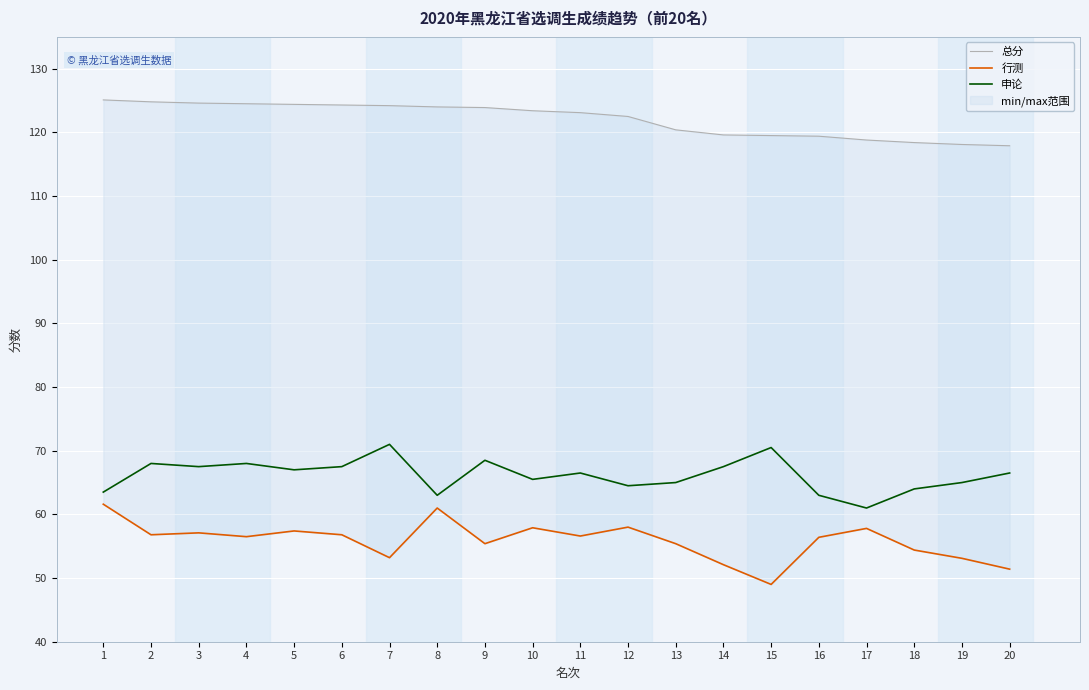

At how many categories does at least one series exceed 68?

20